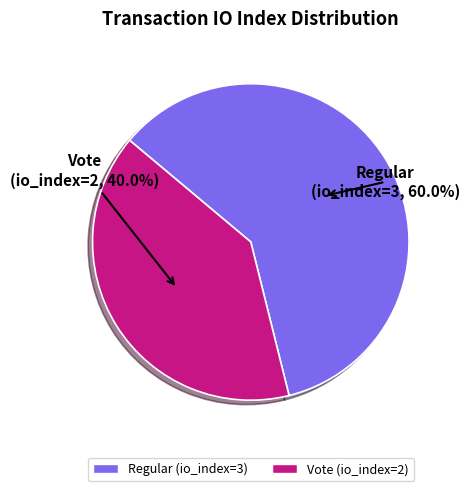

What is the smallest slice in the pie chart?

Vote (io_index=2)